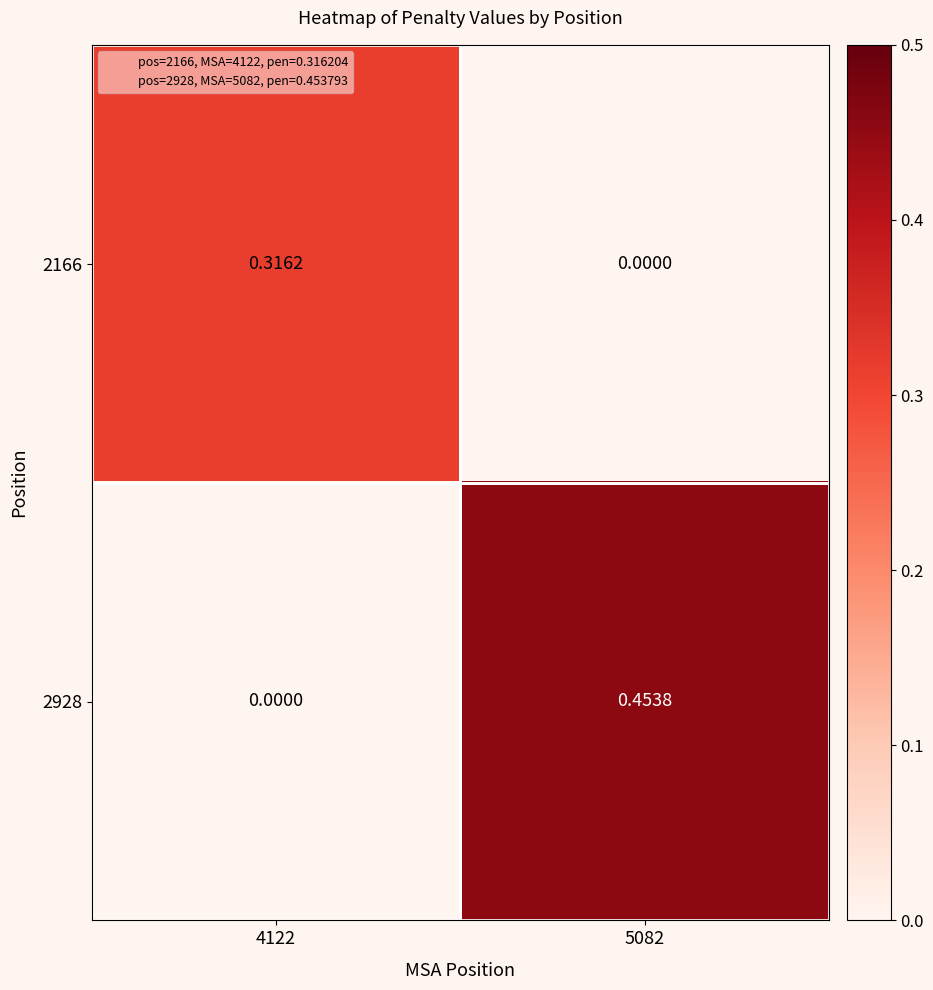

Between 4122 and 5082, which series saw the biggest shift?

2928